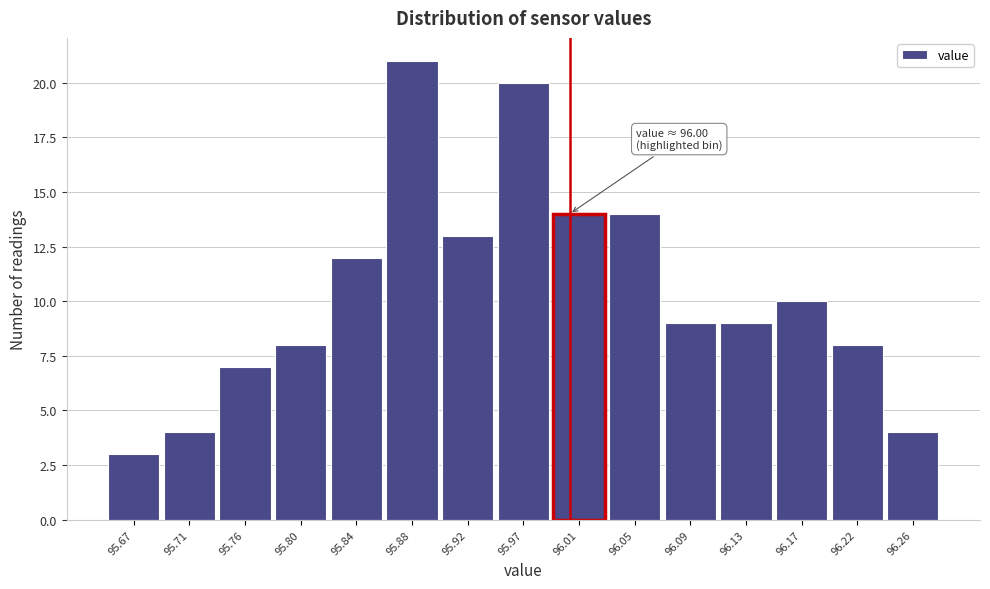

Which range on the x-axis has the tallest bar?

95.860 to 95.902